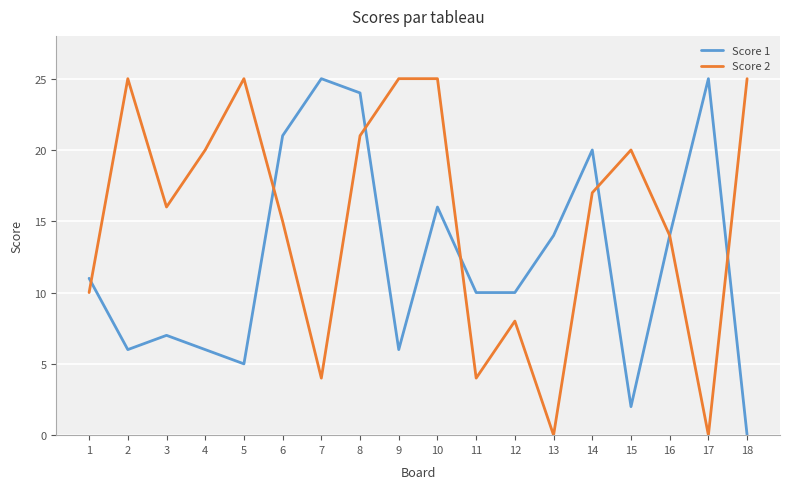

What is the spread (max minus min) of values at 1?

1